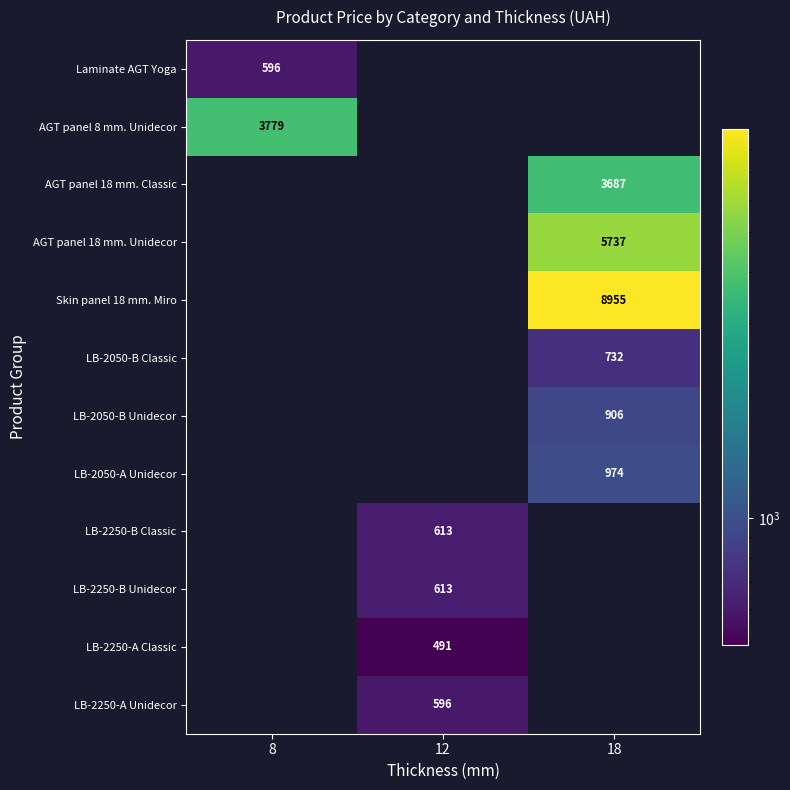

How many values in AGT panel 18 mm. Classic are above zero?

1